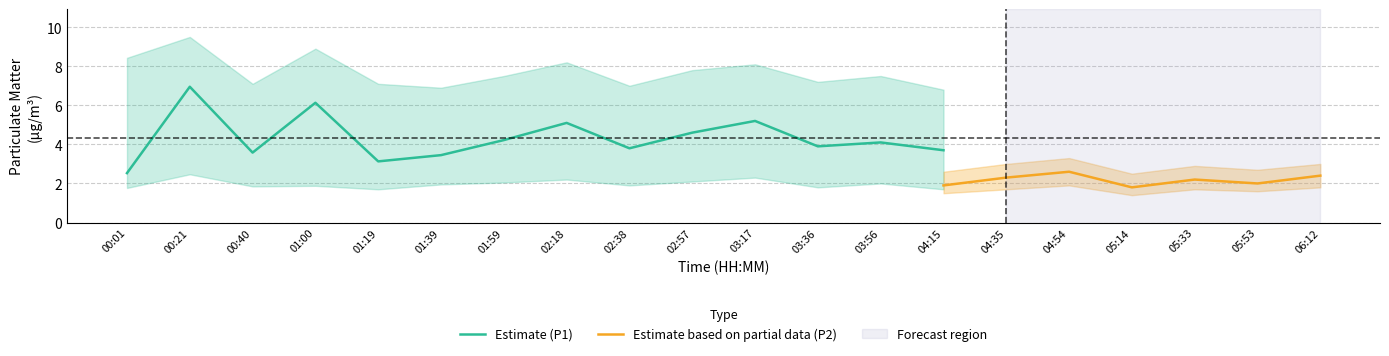

True or false: P2_lower and P2_upper intersect in this chart.

False